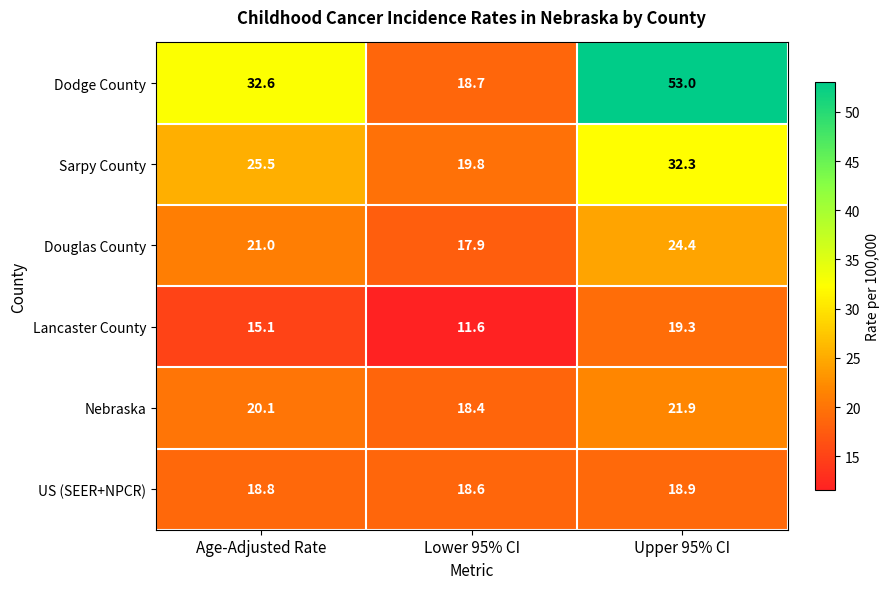

The US (SEER+NPCR) series shows 18.8 at Age-Adjusted Rate. True or false?

True